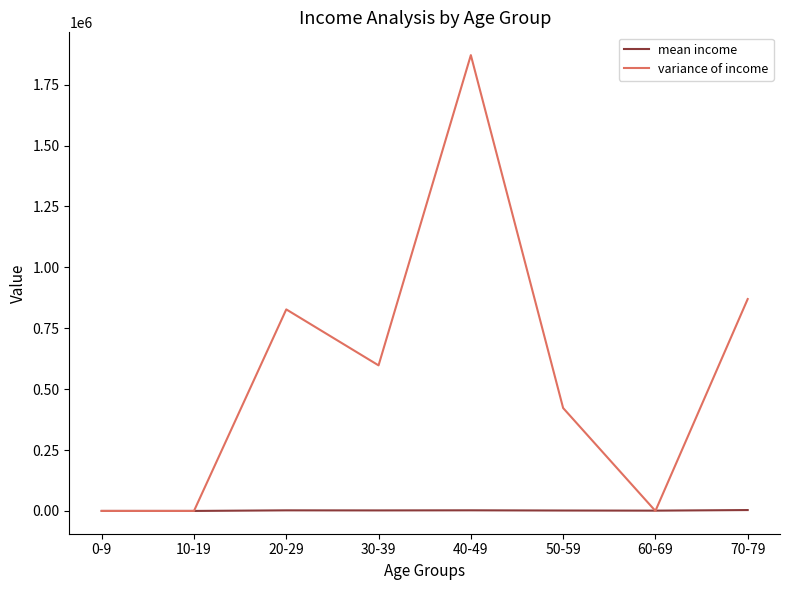

Which series has the largest range (max minus min)?

variance of income